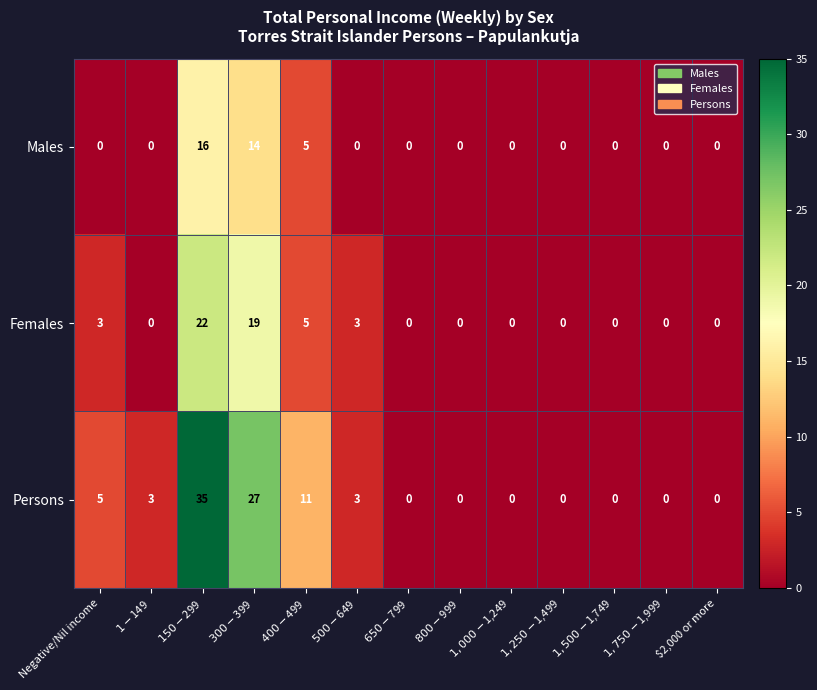

What is the difference between the second highest and minimum values in the Males series?

14